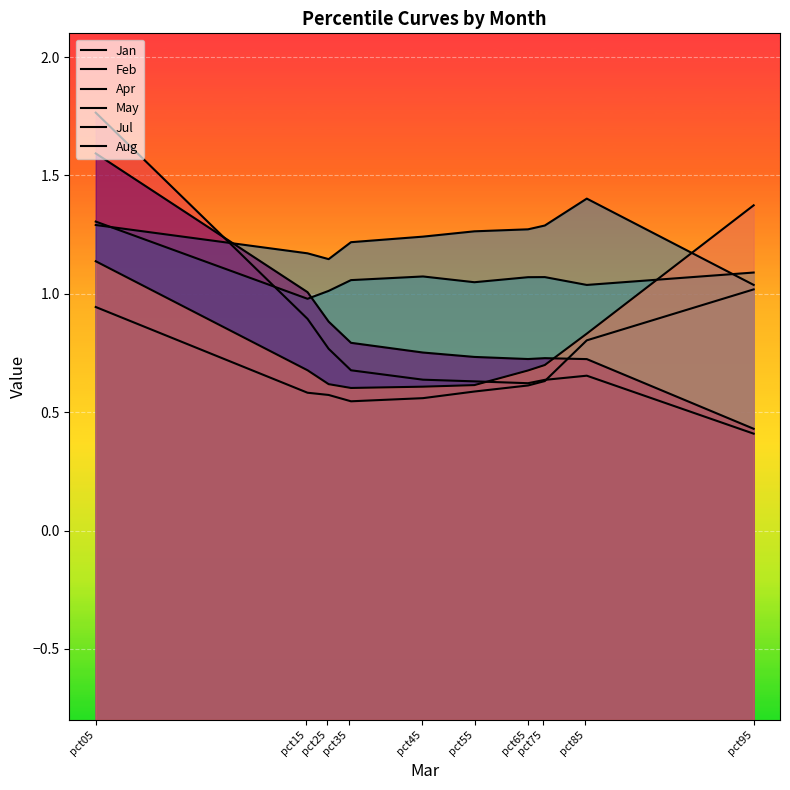

At which category does the chart reach its minimum across all series?

pct95